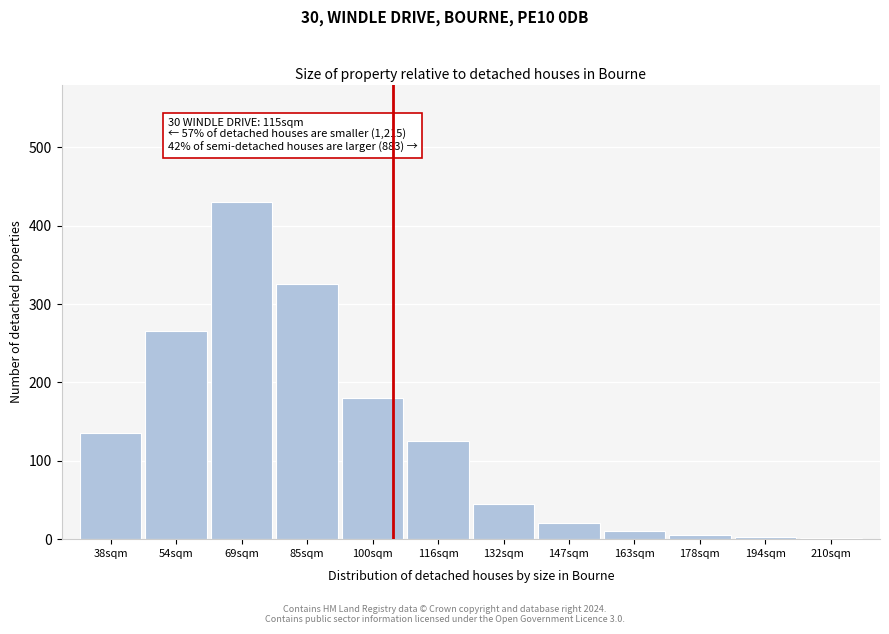

What is the average value?

129